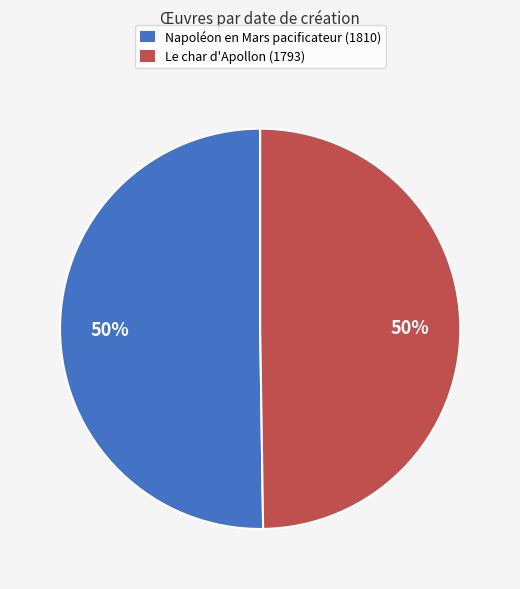

To the nearest percent, what percentage of the pie is Le char d'Apollon?

50%